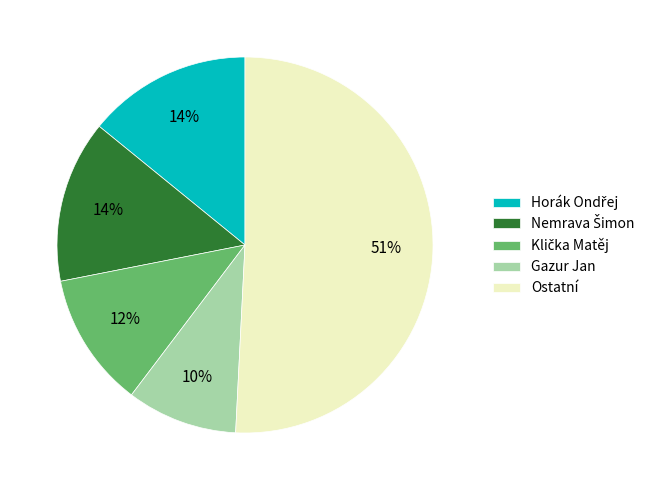

Is there a majority slice in this chart?

Yes